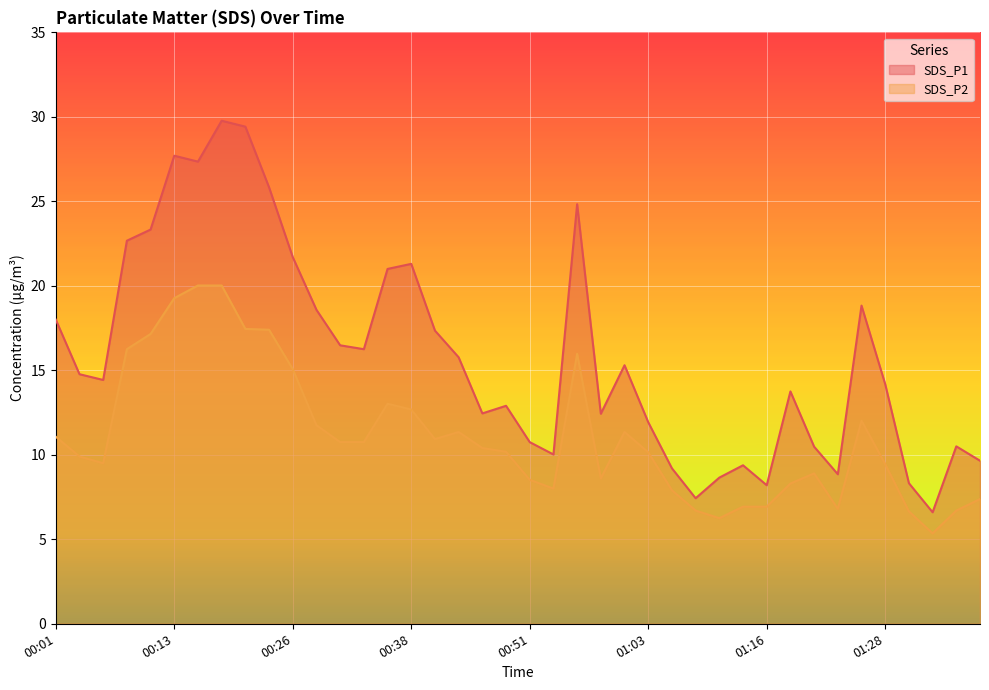

What are all the series names shown in the legend?

SDS_P1, SDS_P2